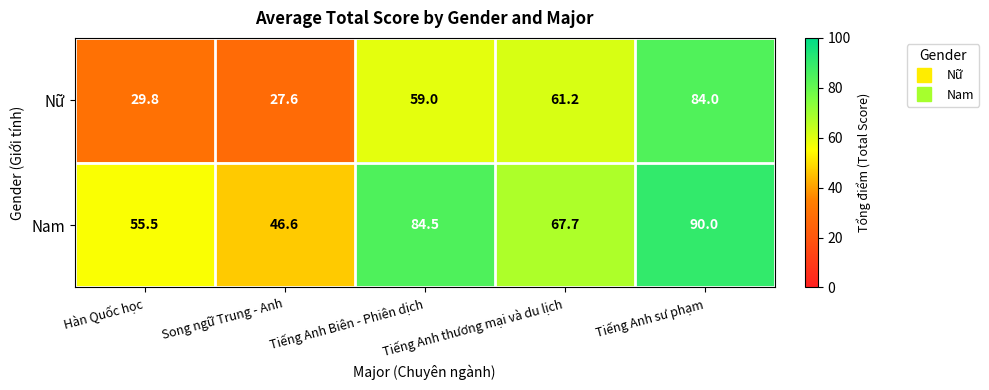

At which category is the sum across all series the highest?

Tiếng Anh sư phạm